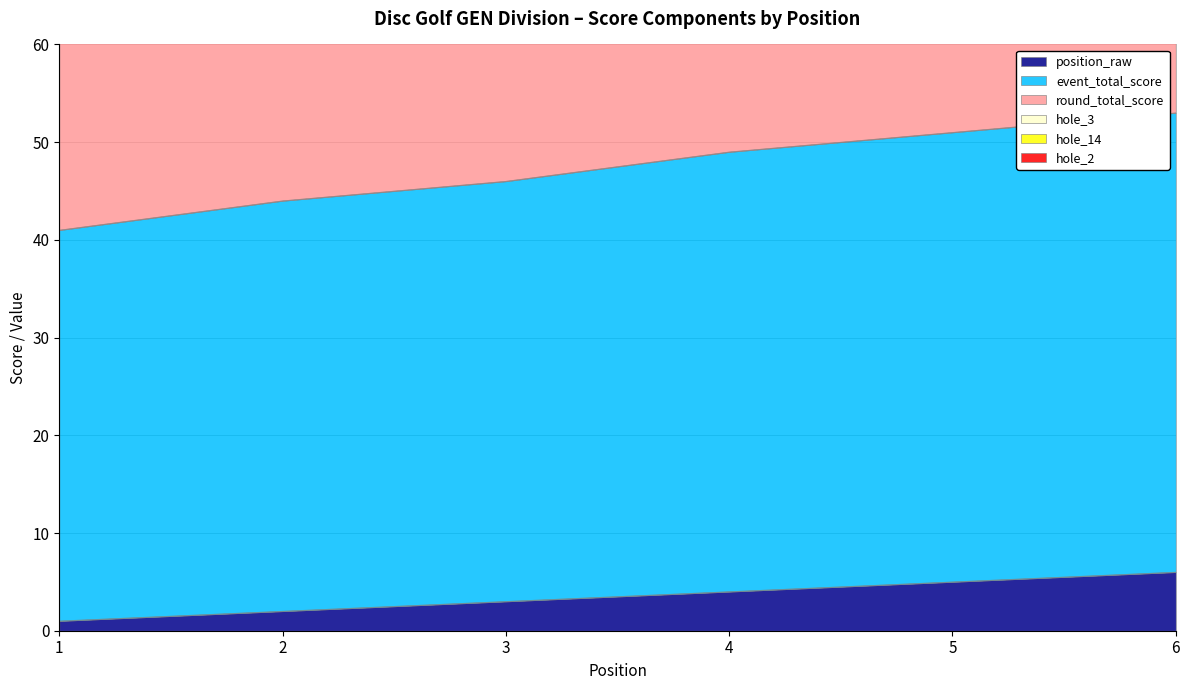

Is it true that position_raw equals 1 at 3?

False